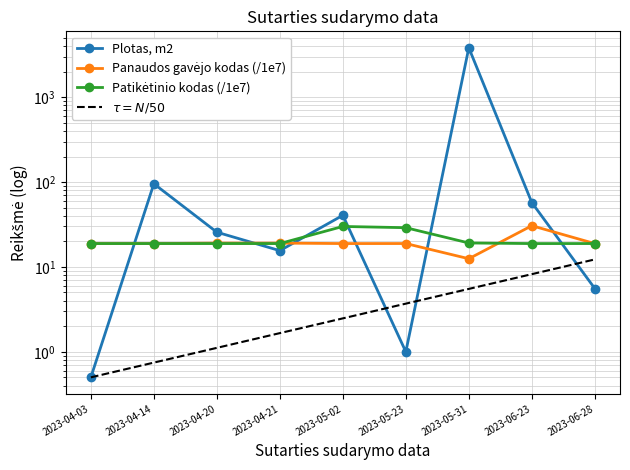

Between 2023-05-31 and 2023-04-03, which is larger?

2023-05-31